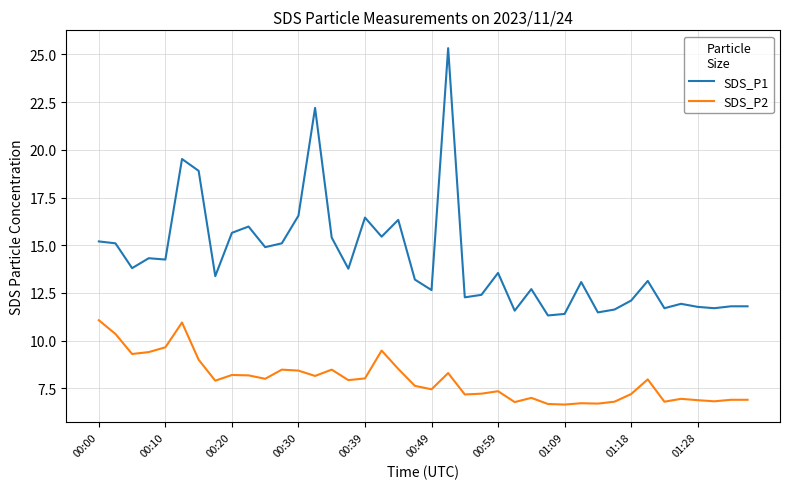

What is the lowest value of the SDS_P2 series?

6.7